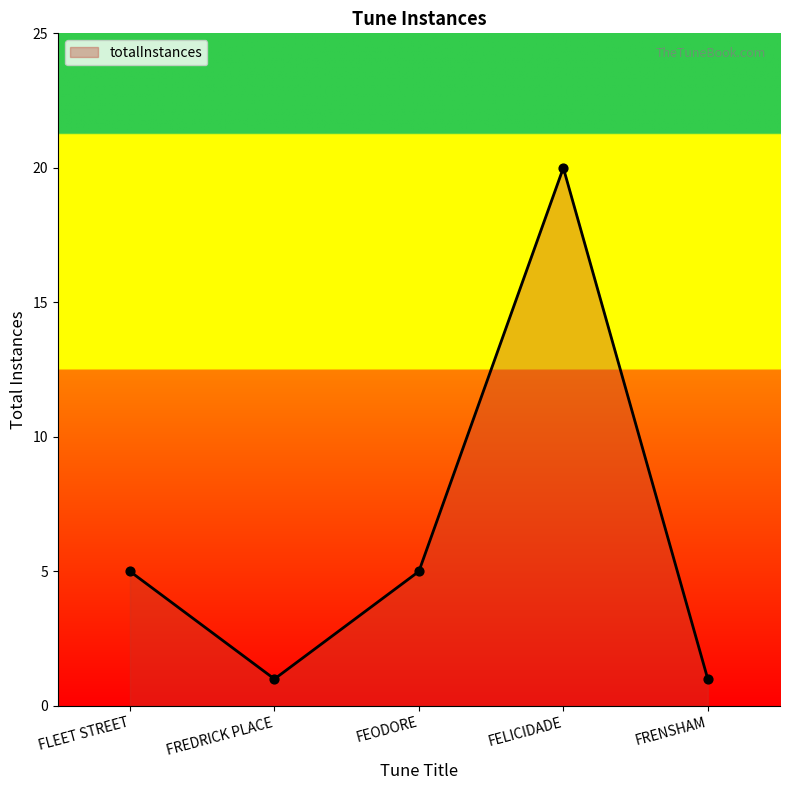

Which has a higher value, FEODORE or FELICIDADE?

FELICIDADE